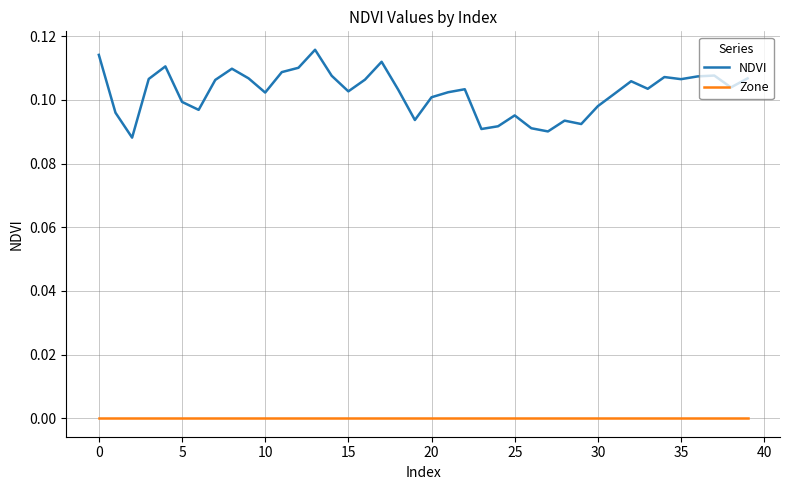

List the series in order of their overall mean, lowest first.

Zone, NDVI